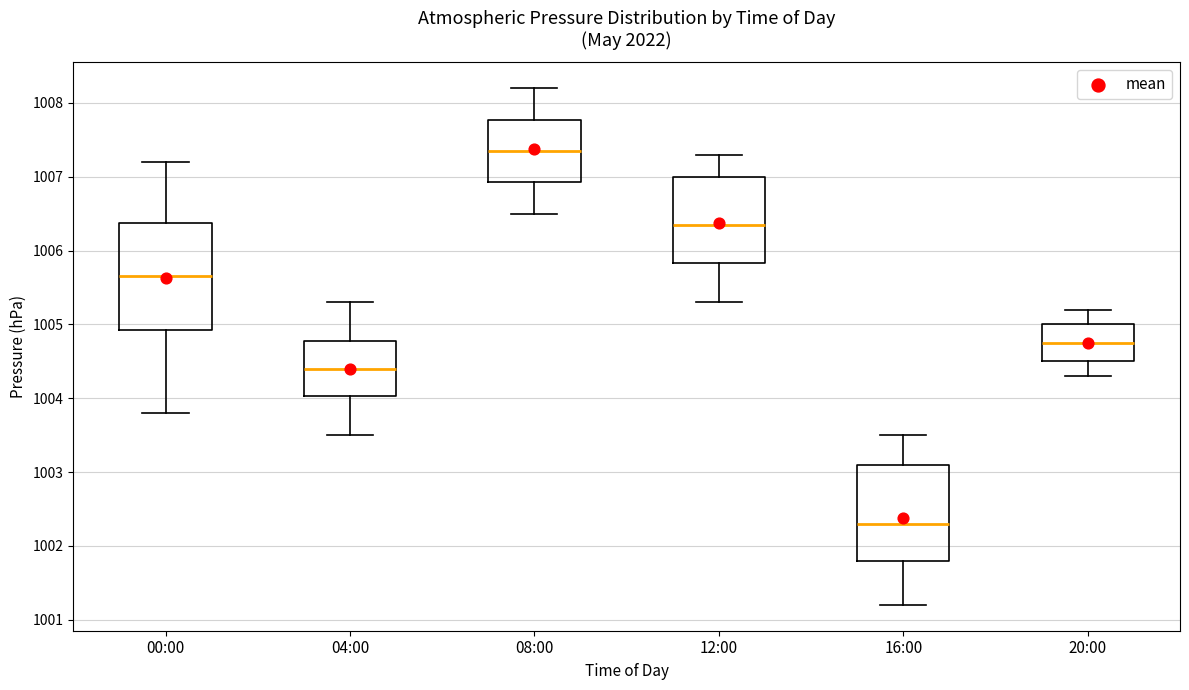

Which box has the lowest median line?

16:00